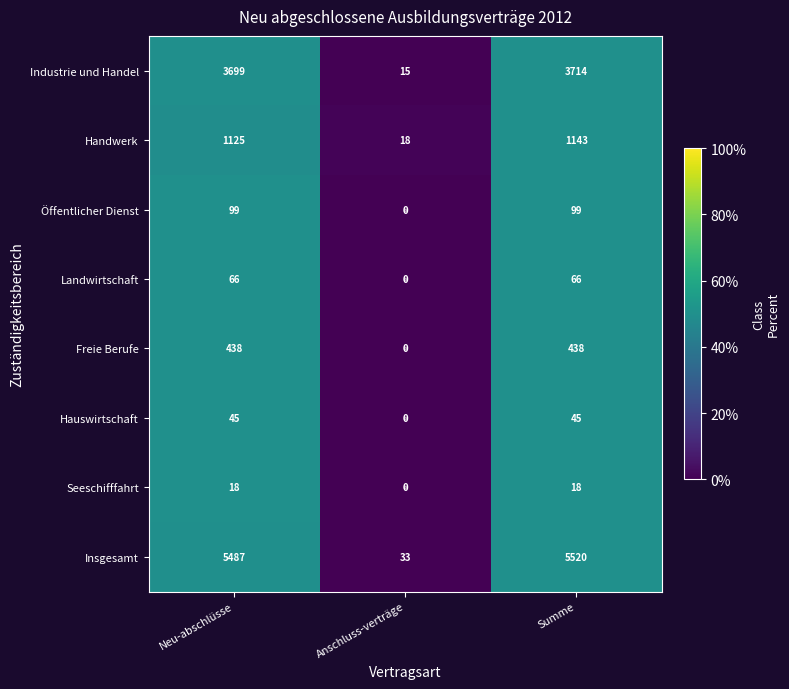

At Summe, list the series in order from largest to smallest.

Insgesamt, Industrie und Handel, Handwerk, Freie Berufe, Öffentlicher Dienst, Landwirtschaft, Hauswirtschaft, Seeschifffahrt